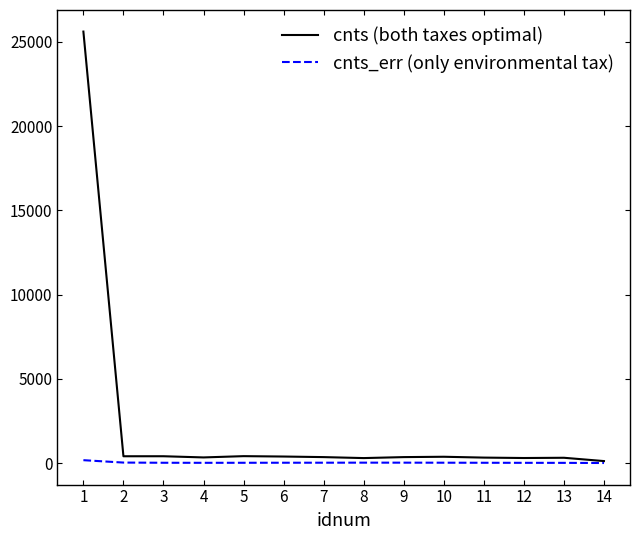

Which series has the largest range (max minus min)?

cnts (both taxes optimal)